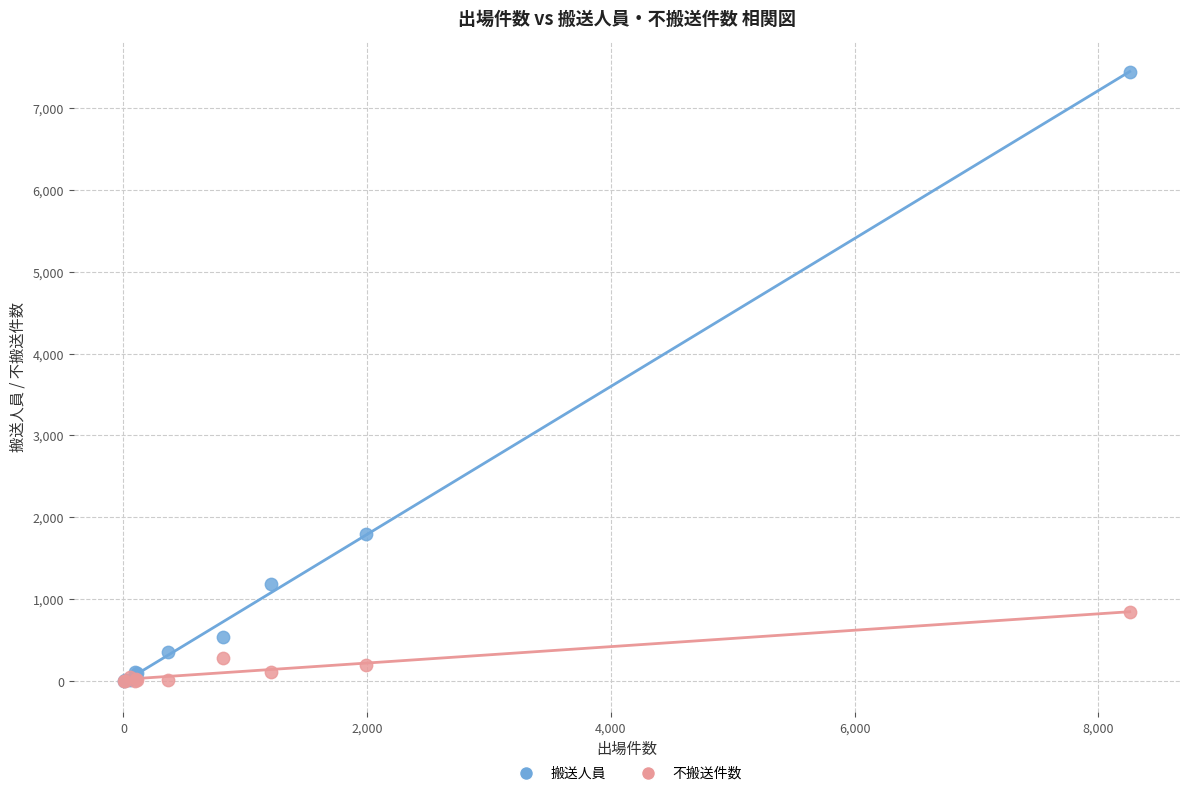

Which series reaches the maximum Y coordinate?

搬送人員